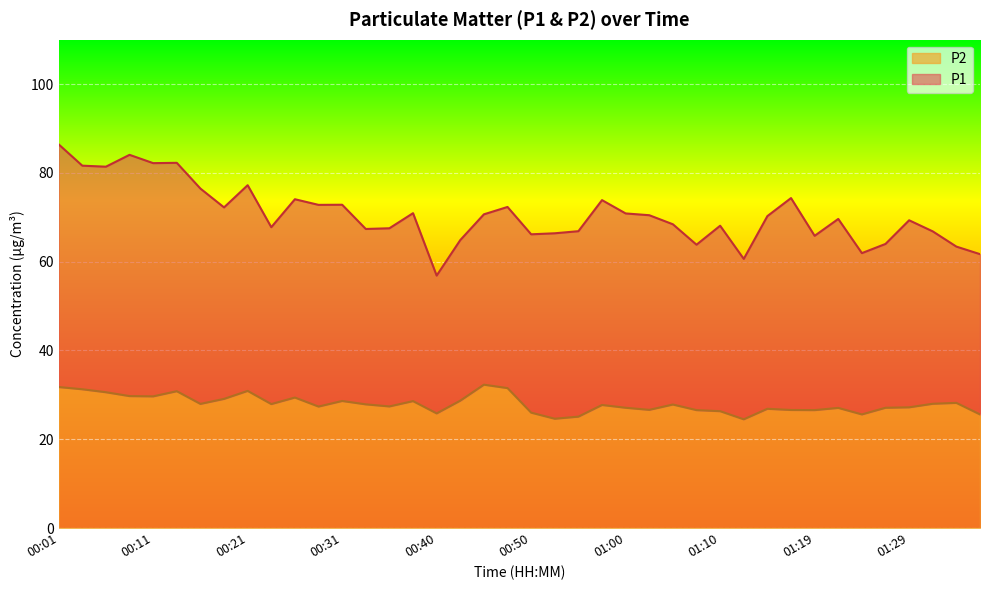

Rank the categories by P2 value from highest to lowest.

00:45, 00:01, 00:48, 00:04, 00:21, 00:14, 00:06, 00:09, 00:11, 00:26, 00:18, 00:43, 00:31, 00:38, 01:34, 01:31, 00:16, 00:23, 00:33, 01:05, 00:57, 00:36, 00:28, 01:29, 01:00, 01:27, 01:22, 01:14, 01:02, 01:17, 01:07, 01:19, 01:10, 00:50, 00:40, 01:24, 01:36, 00:55, 00:53, 01:12